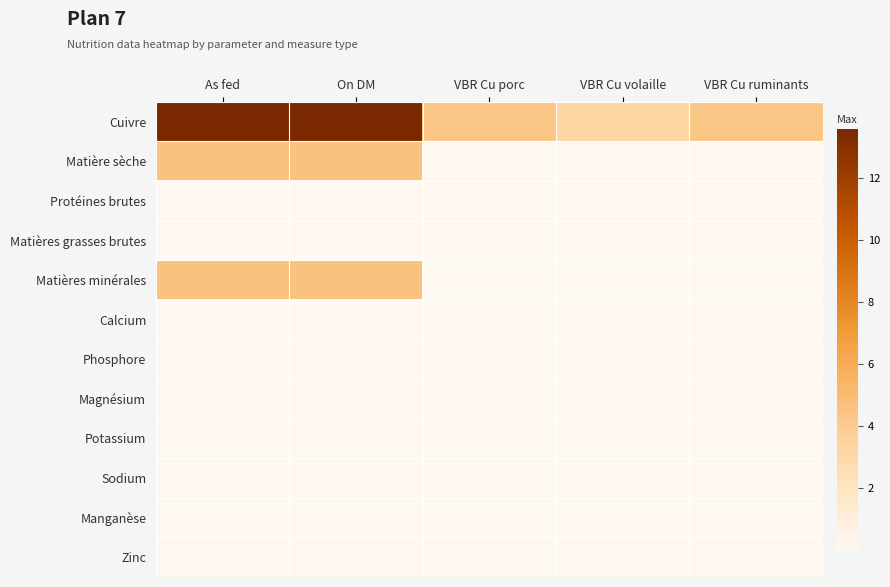

Which series changed the most between As fed and VBR Cu porc?

Cuivre